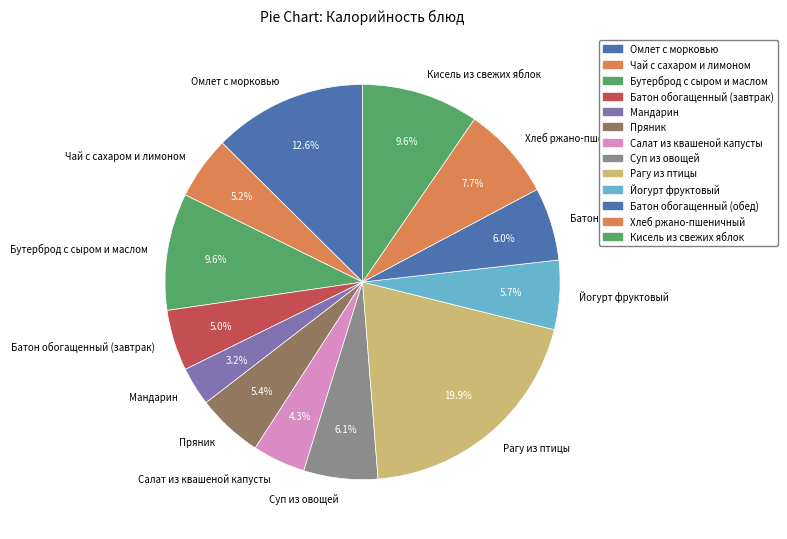

To the nearest percent, what percentage of the pie is Мандарин?

3%